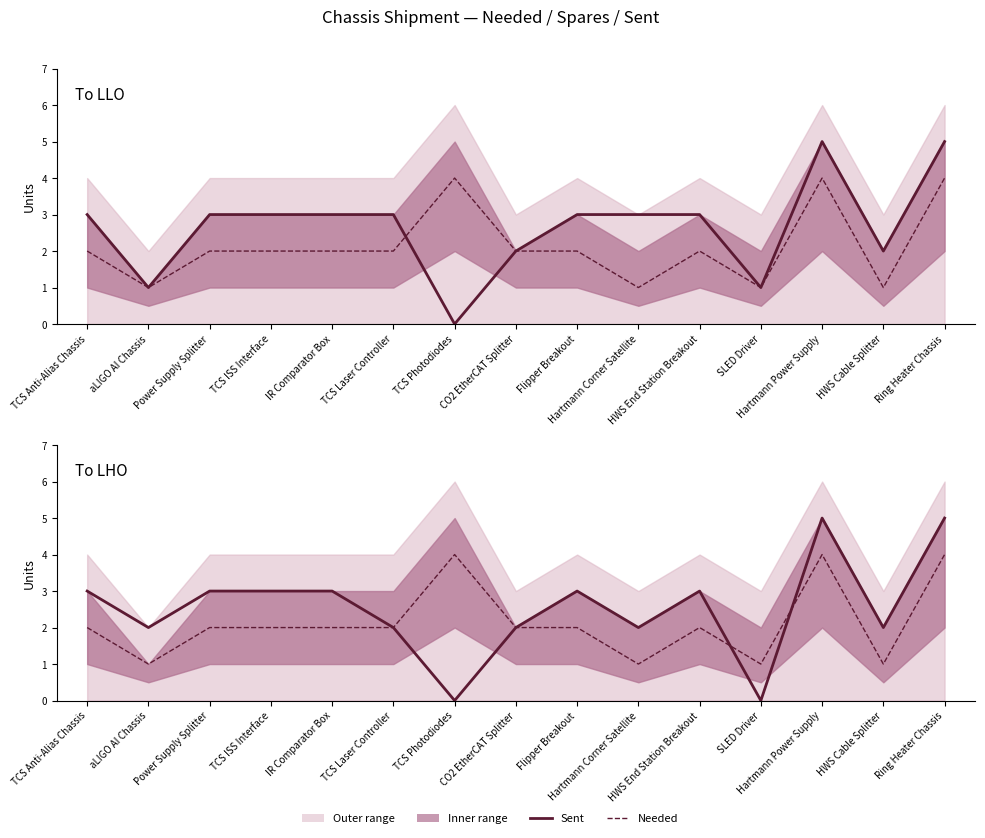

What is the approximate value of Sent at IR Comparator Box?

3